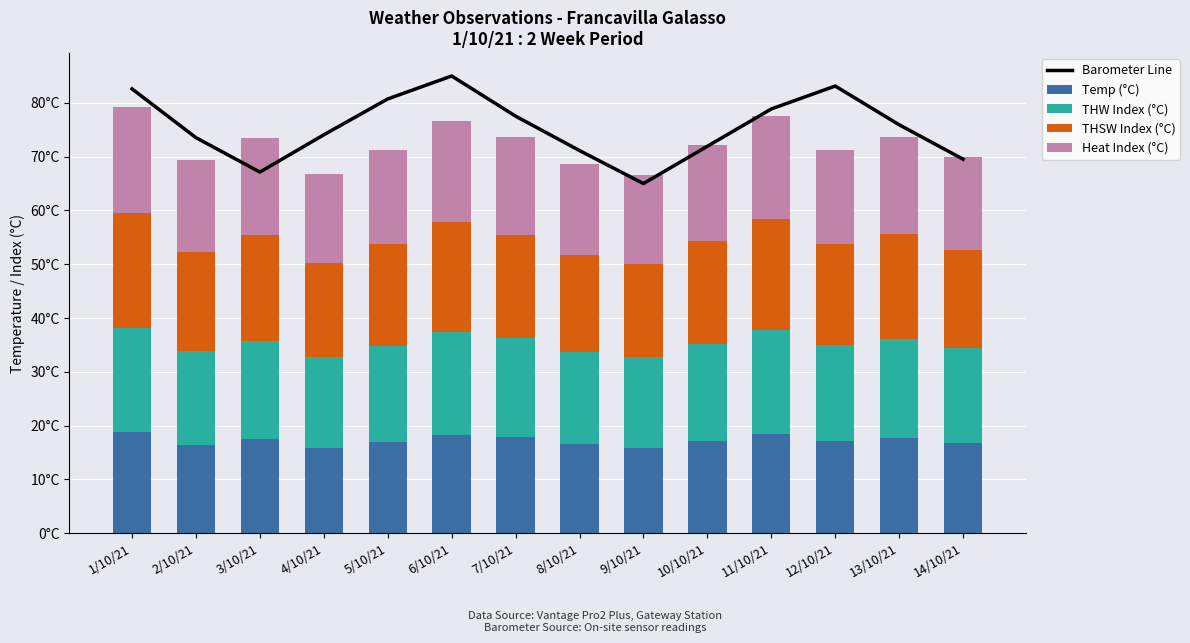

What is the total value across all series at 9/10/21?

131.5